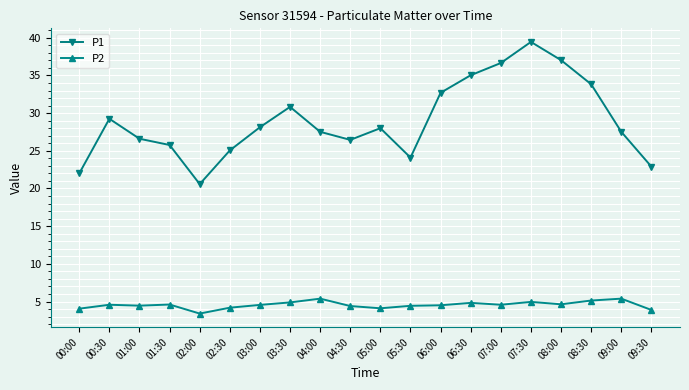

True or false: P1 and P2 cross at least once.

False